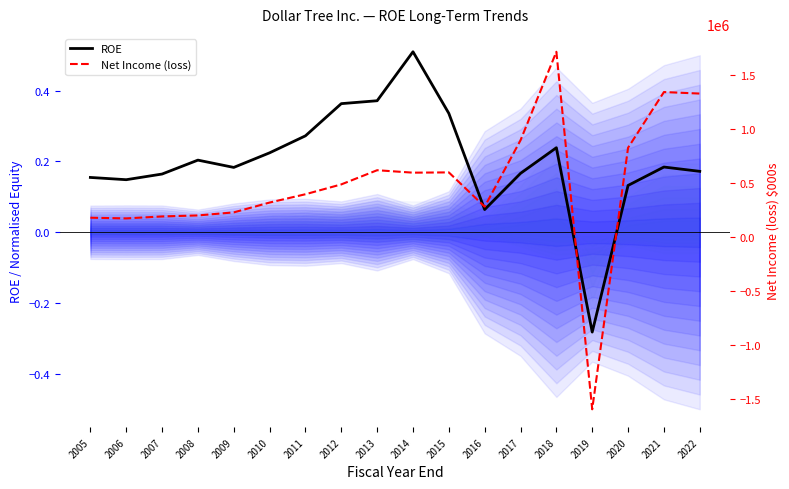

Is the value of ROE at 2007 greater than the value of Net Income (loss) at 2019?

Yes